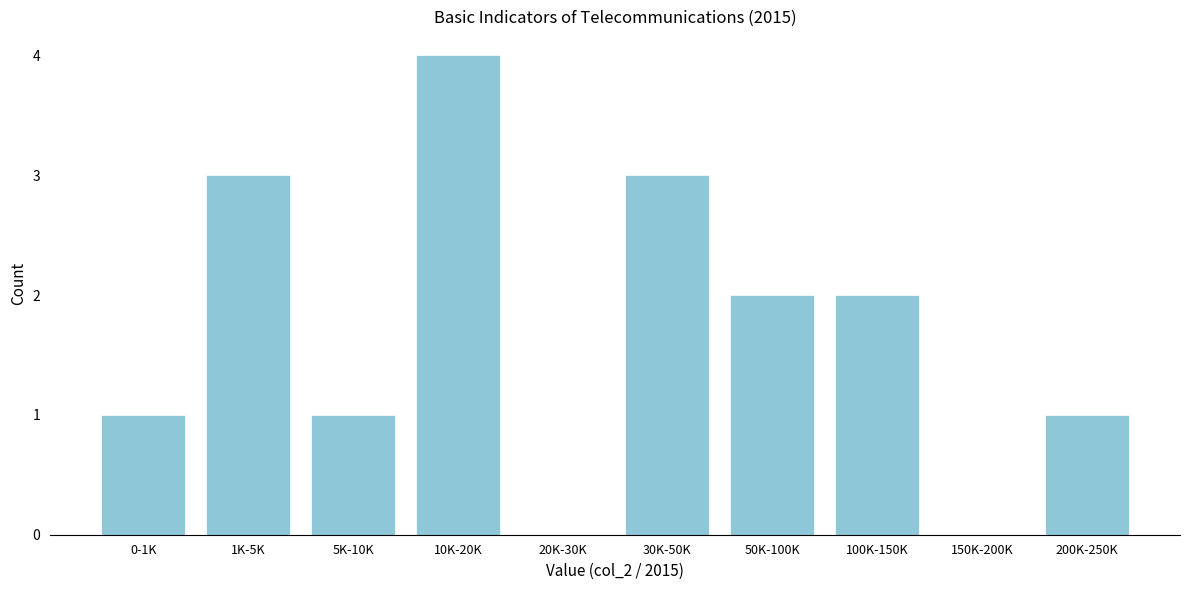

Reading left to right, what are all the values shown in this chart?

0-1K=1	1K-5K=3	5K-10K=1	10K-20K=4	20K-30K=0	30K-50K=3	50K-100K=2	100K-150K=2	150K-200K=0	200K-250K=1